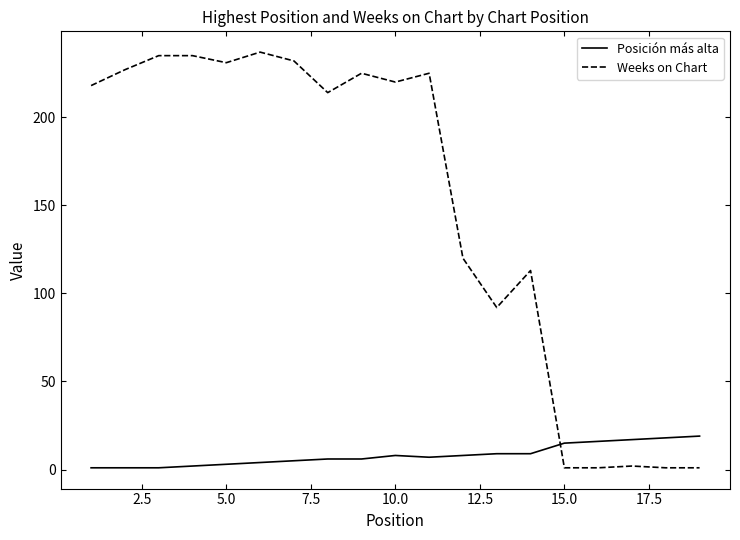

What is the difference between the maximum and minimum values in the Weeks on Chart series?

236